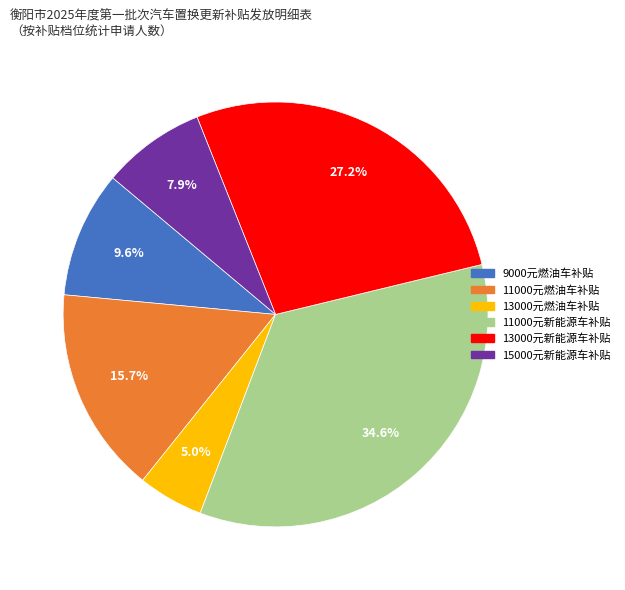

Is there any slice that represents more than half of the pie?

No